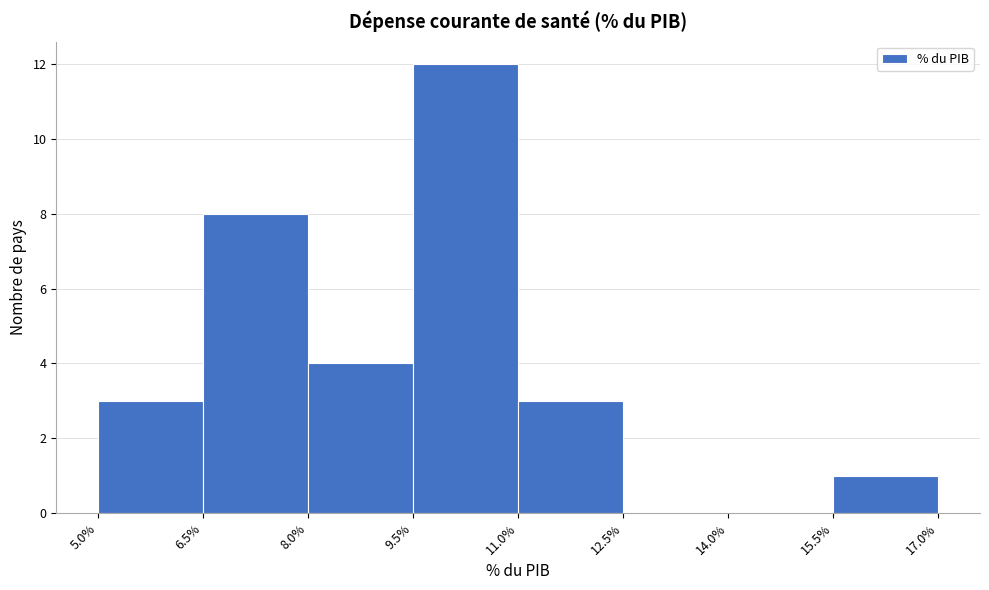

How tall is the bar that spans 15.5% to 17.0% on the x-axis? The values are not printed on the chart, so give them approximately, as read against the axis.

1